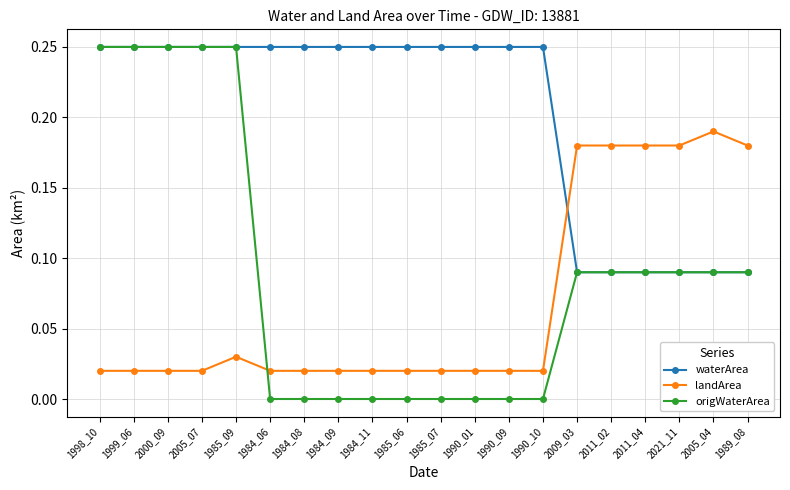

What is the label of the 4th point from the left?

2005_07